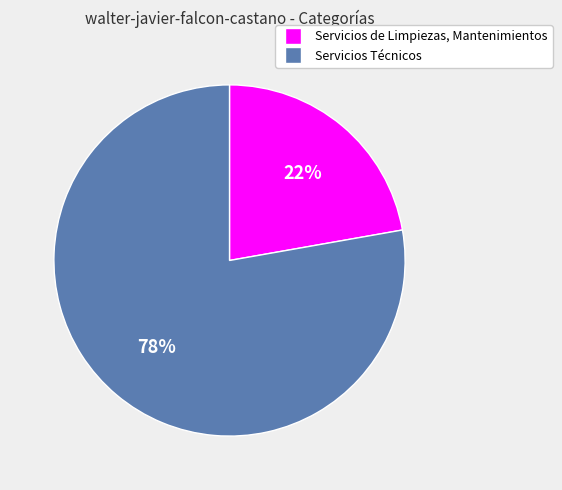

What is the majority slice?

Servicios Técnicos